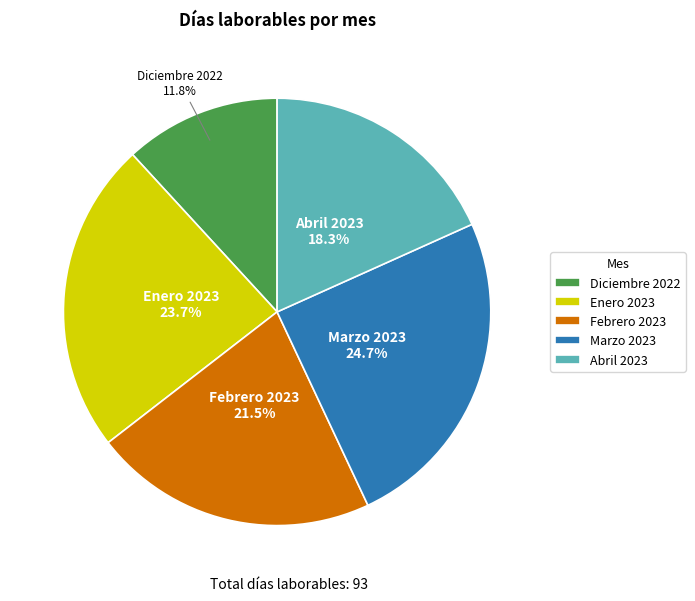

To the nearest percent, what portion does Diciembre 2022 represent?

12%